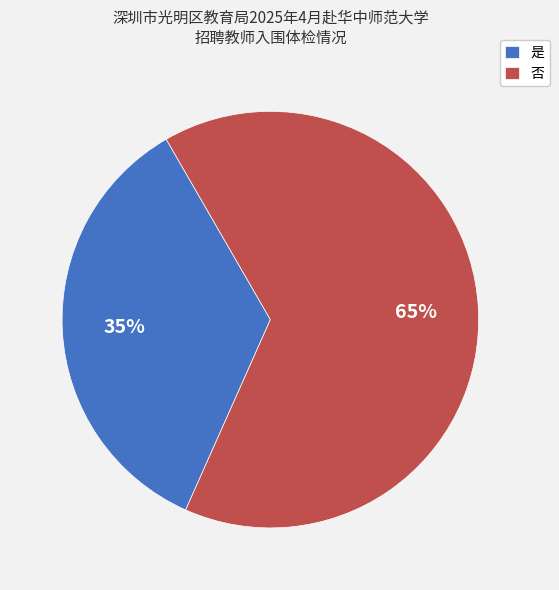

Is there any slice that represents more than half of the pie?

Yes